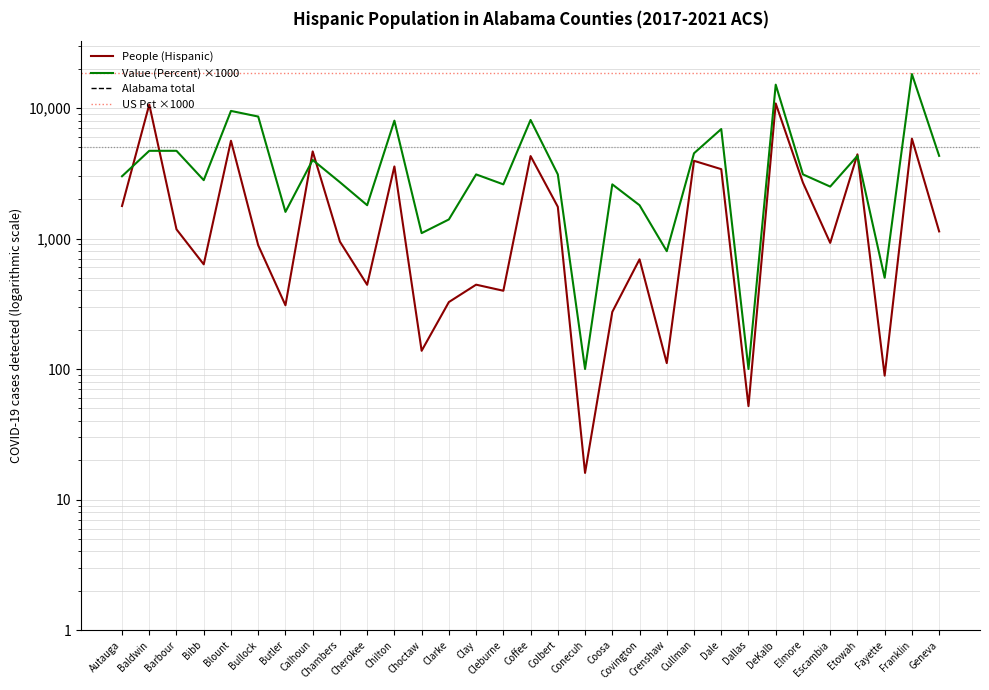

Which series has the largest total across all categories?

Value (Percent)